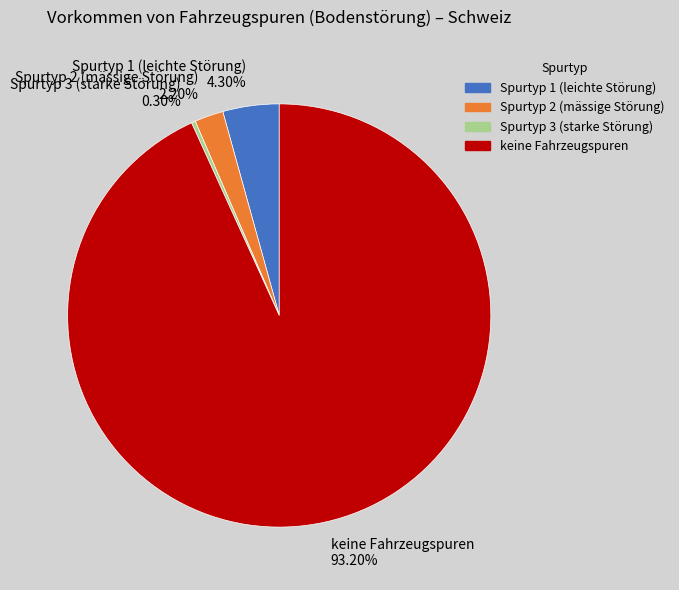

How many segments does this pie chart have?

4